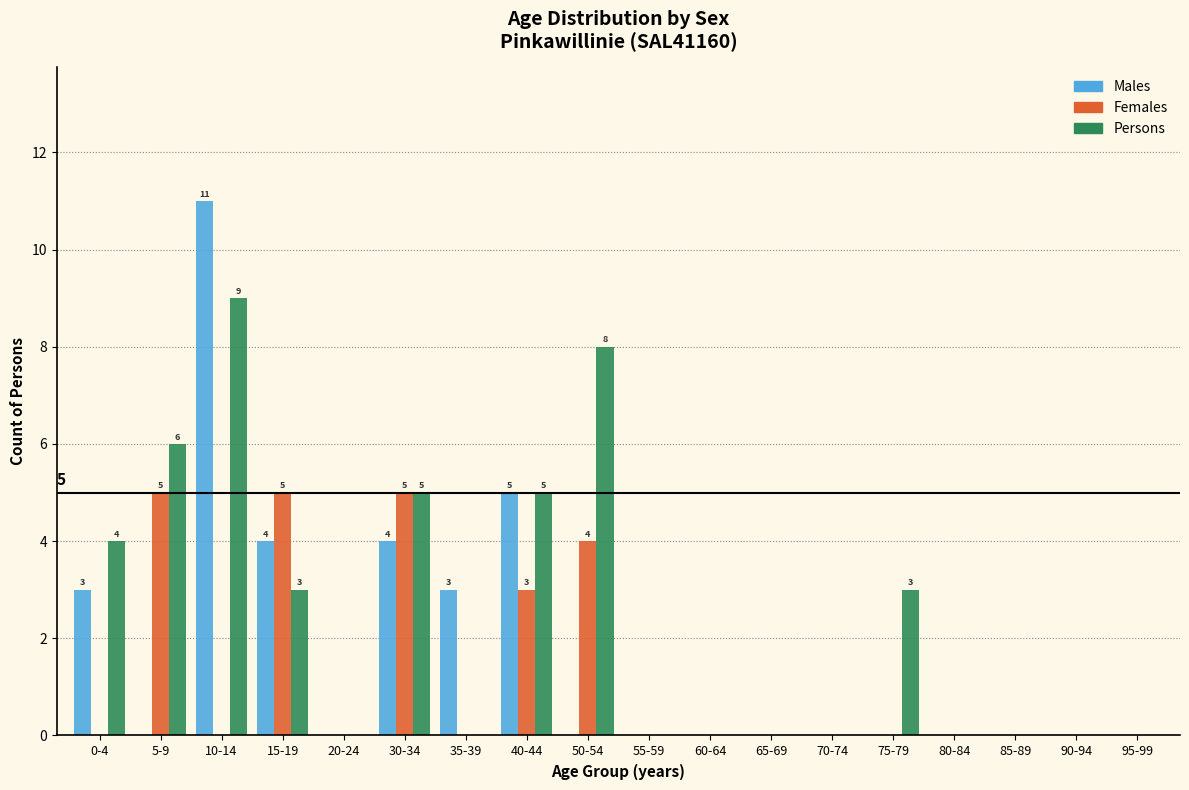

What is the sum of all Females values?

22